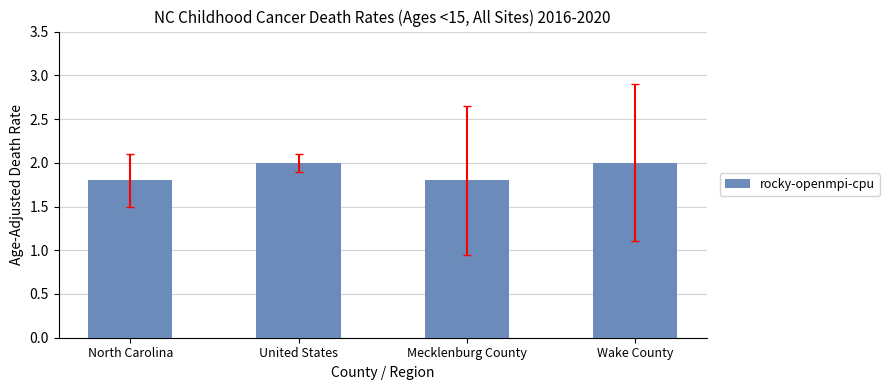

The chart shows a value of 1.8 at North Carolina. True or false?

True